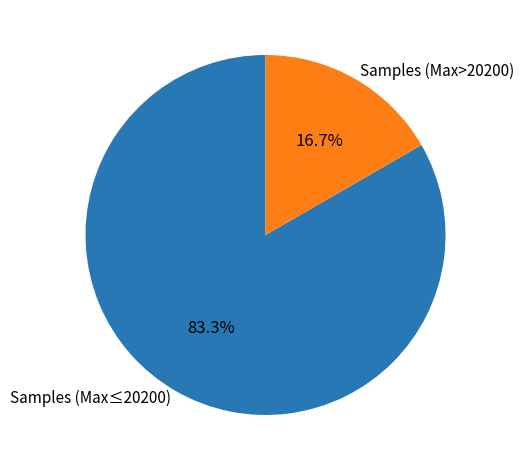

Rank the categories by value from lowest to highest.

Samples (Max>20200), Samples (Max≤20200)